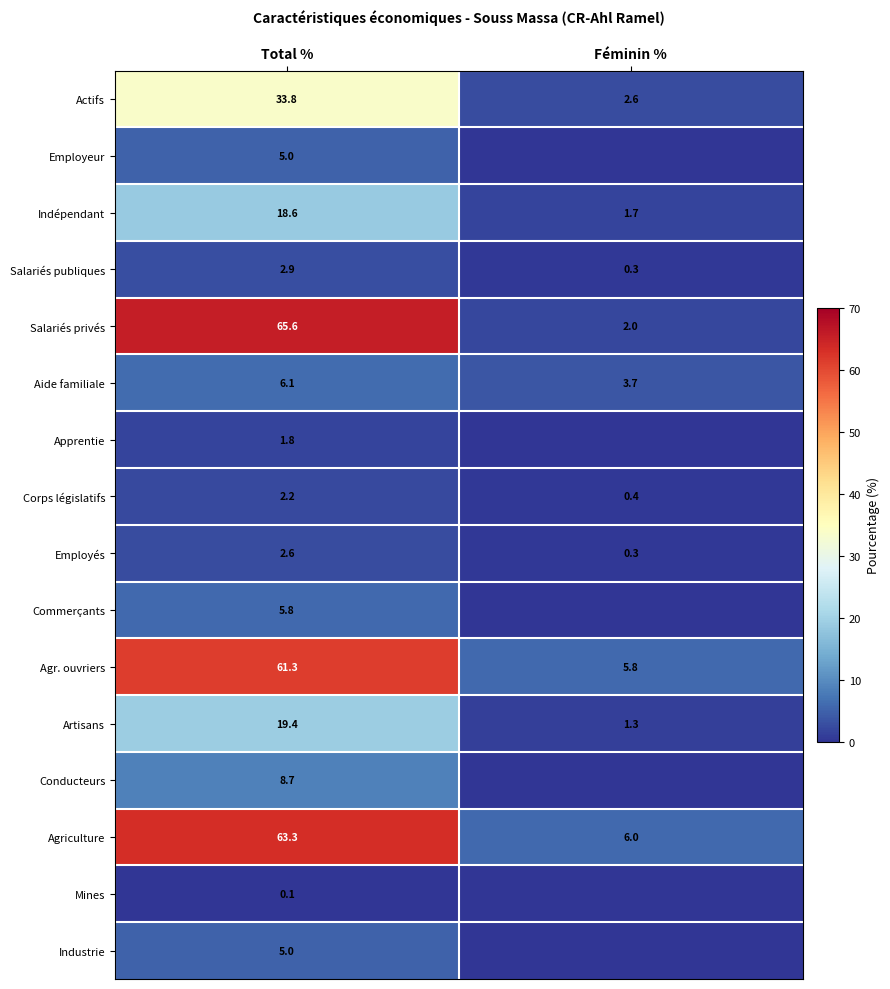

The value of Salariés publiques at Féminin % is 0.3. True or false?

True